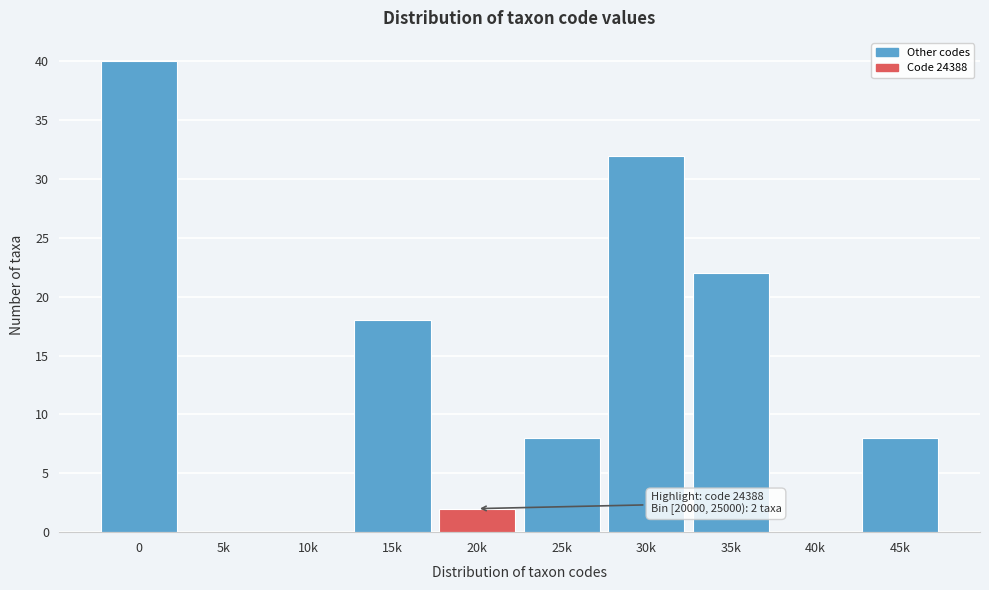

Reading left to right, transcribe all the data shown in this chart.

0=40	5k=0	10k=0	15k=18	20k=2	25k=8	30k=32	35k=22	40k=0	45k=8